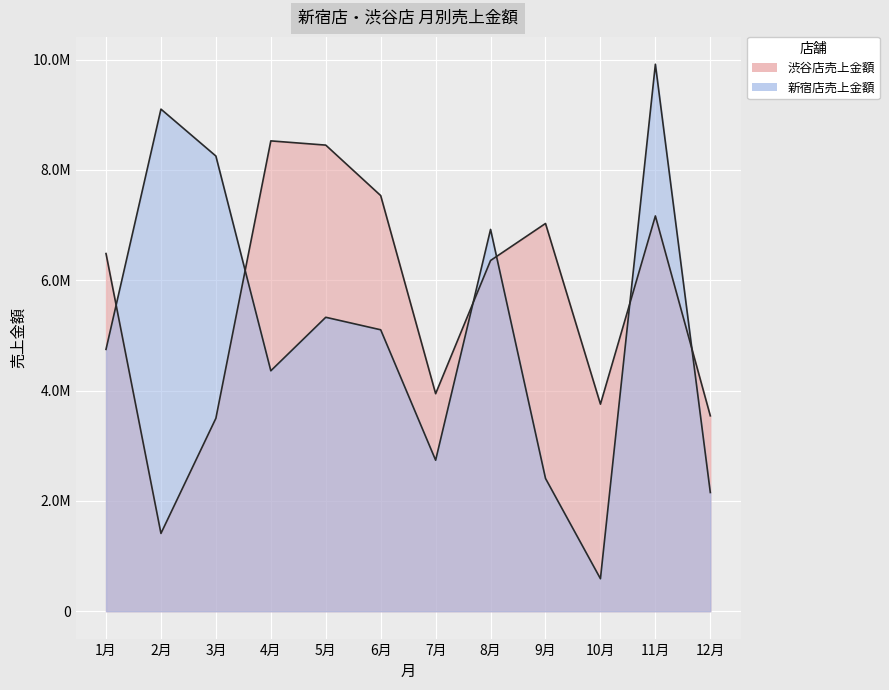

Rank the series by their average value, from highest to lowest.

渋谷店売上金額, 新宿店売上金額